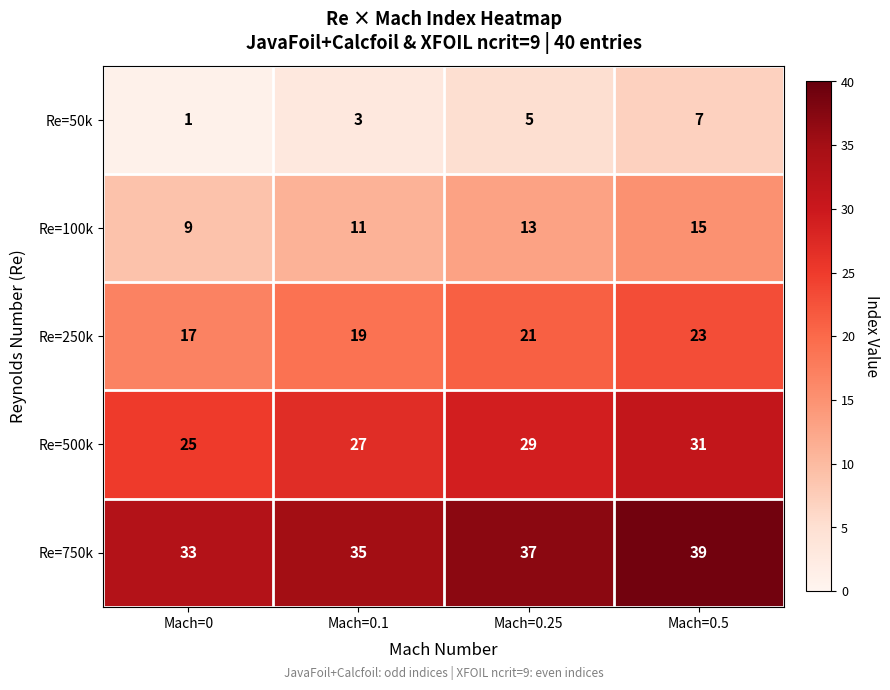

How many categories are shown in the chart?

4